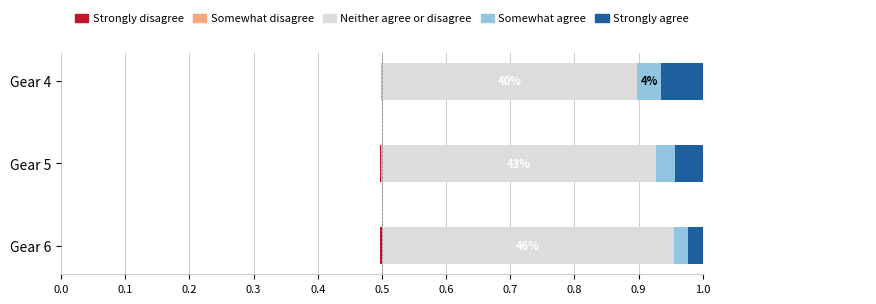

Which series has the largest range (max minus min)?

Neither agree or disagree